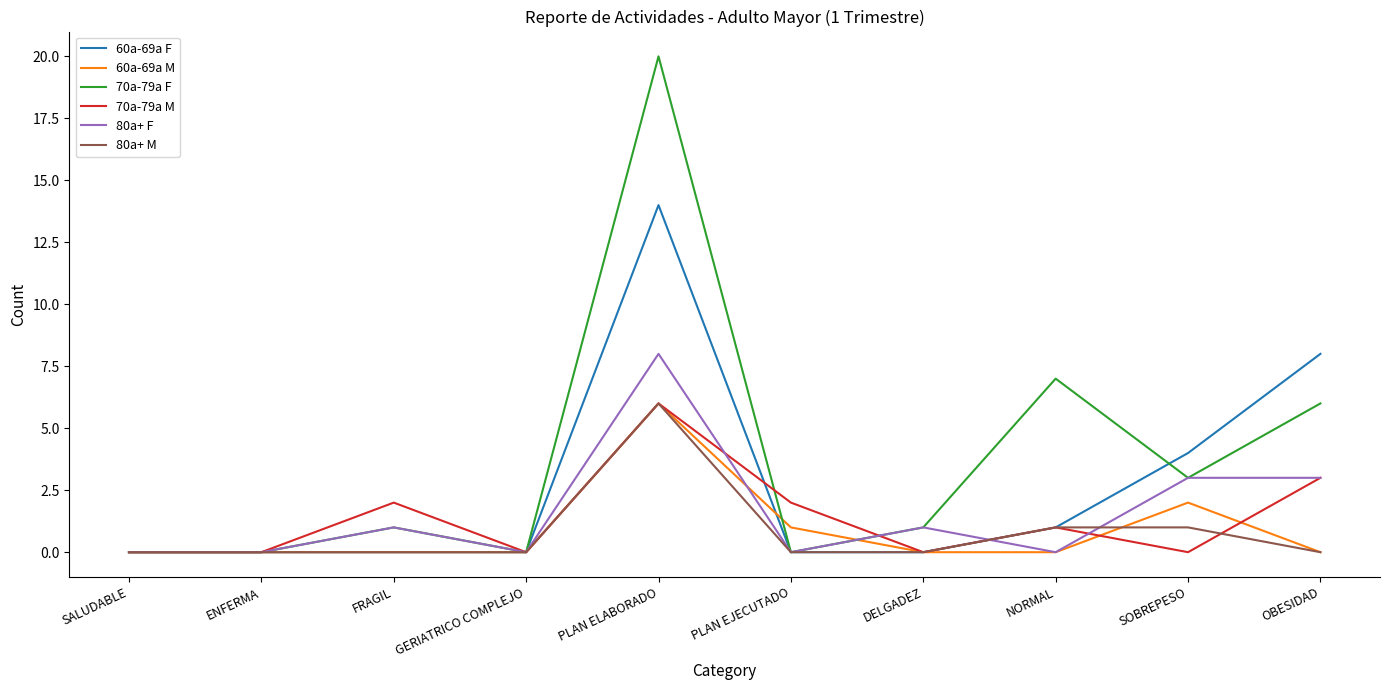

How many lines are shown in the chart?

6